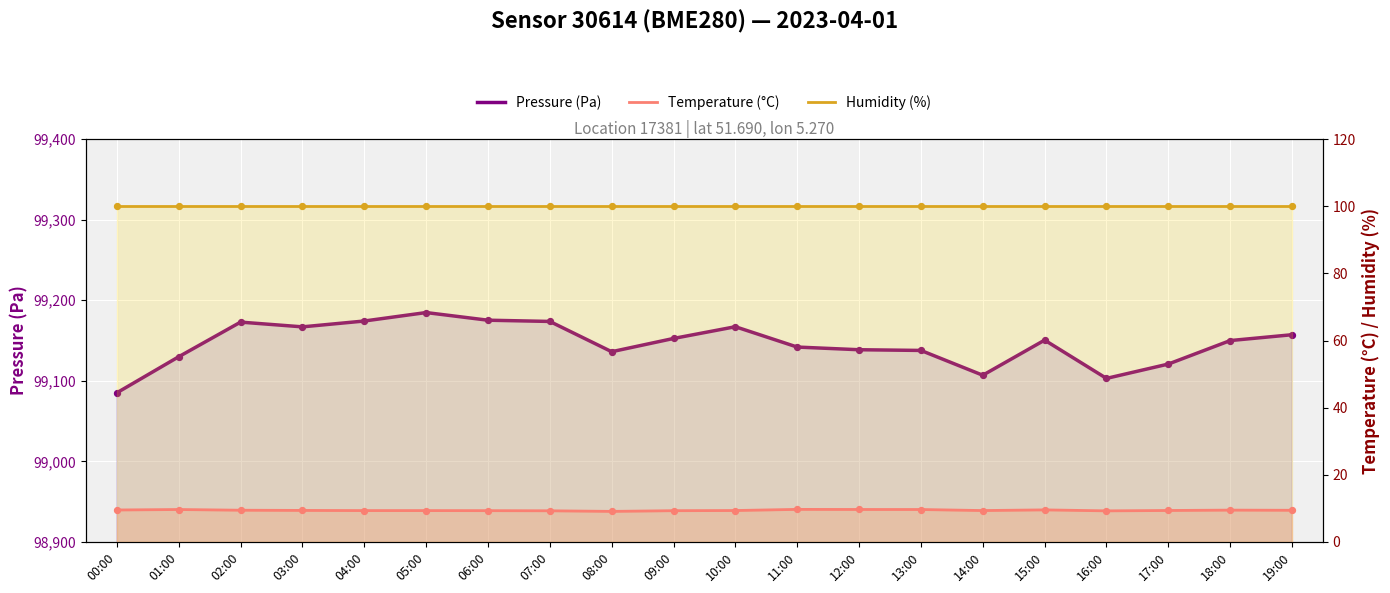

Which series has the largest total across all categories?

Pressure (Pa)